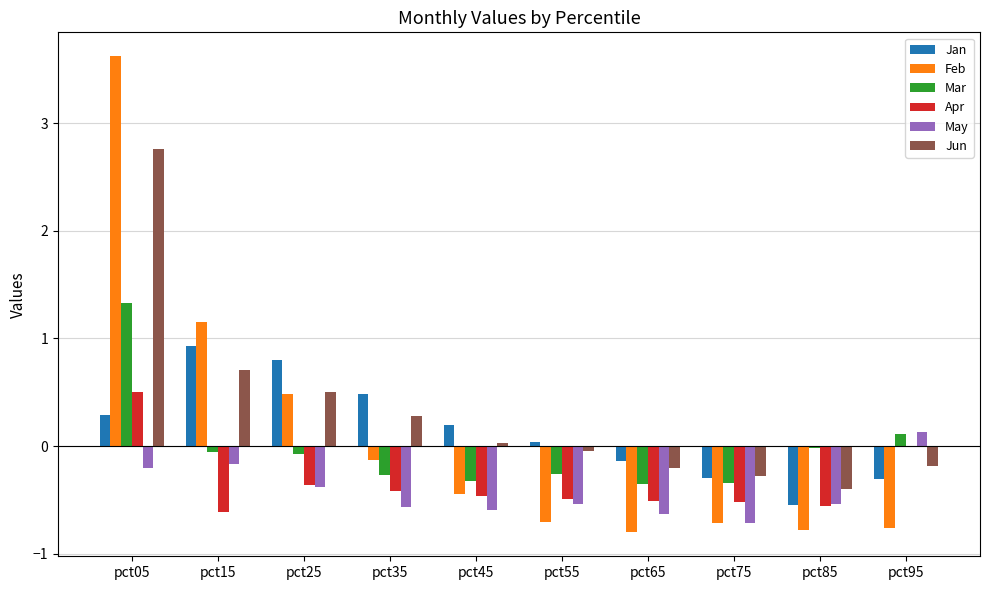

True or false: May has a value of -0.8 at pct45.

False